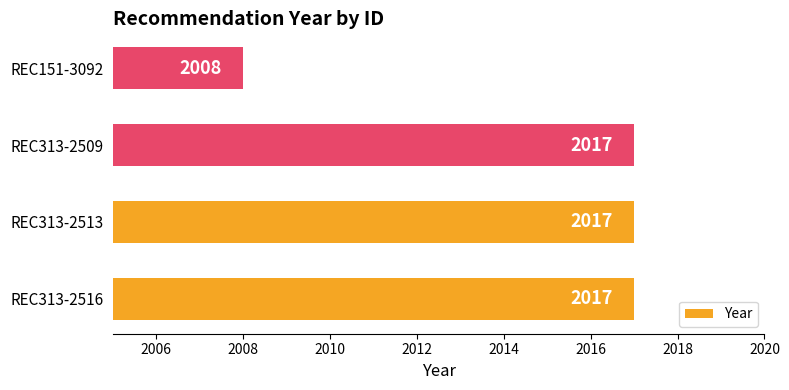

How many series are shown in this chart?

1